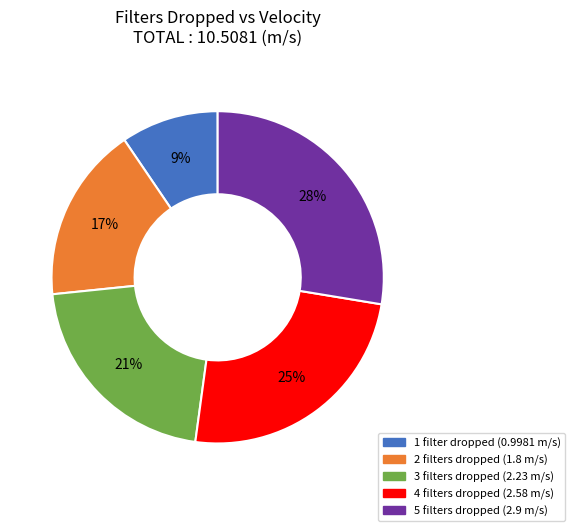

What percentage is the 5 slice, to the nearest percent?

28%